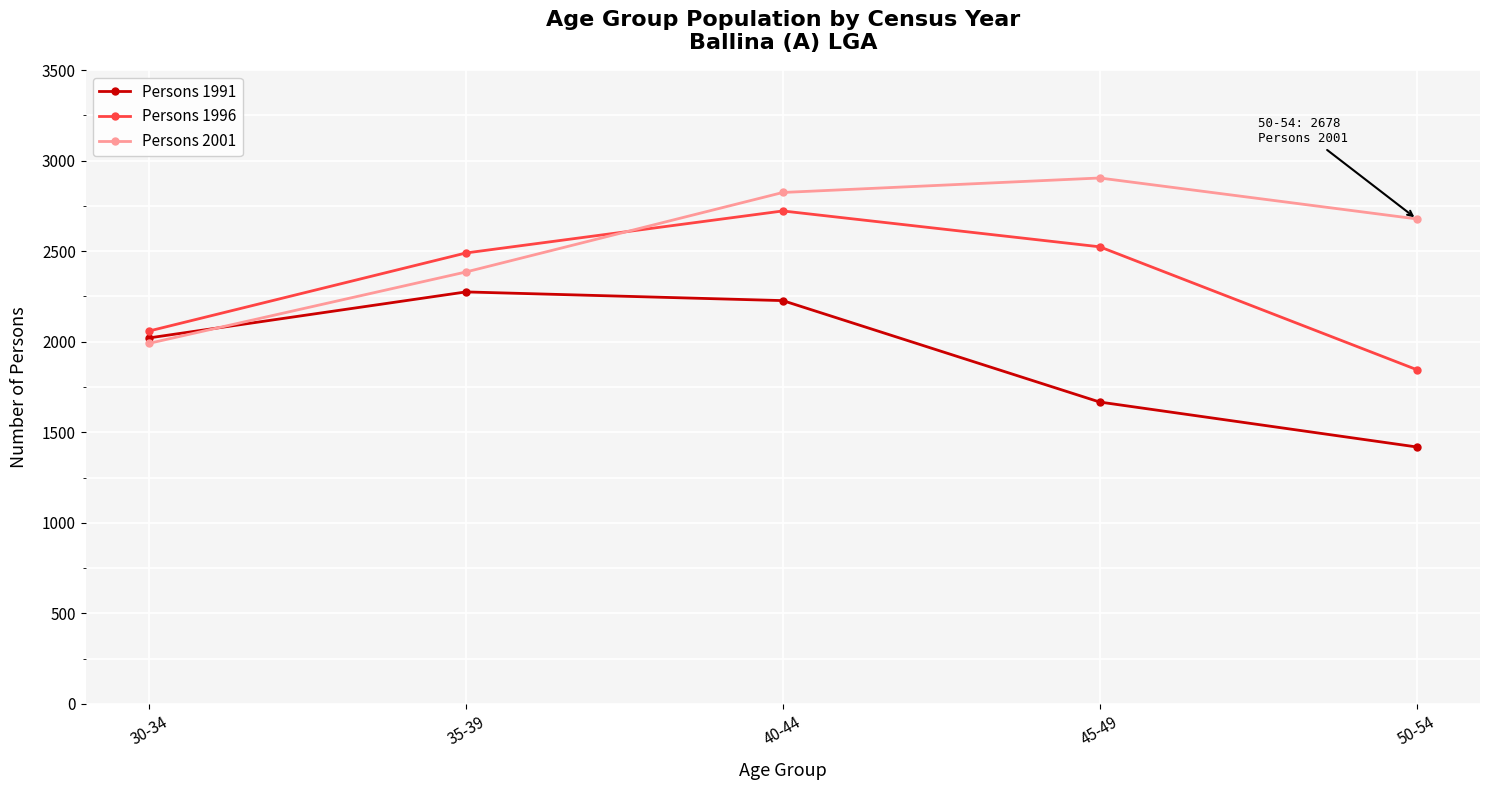

At which category does the chart reach its minimum across all series?

50-54